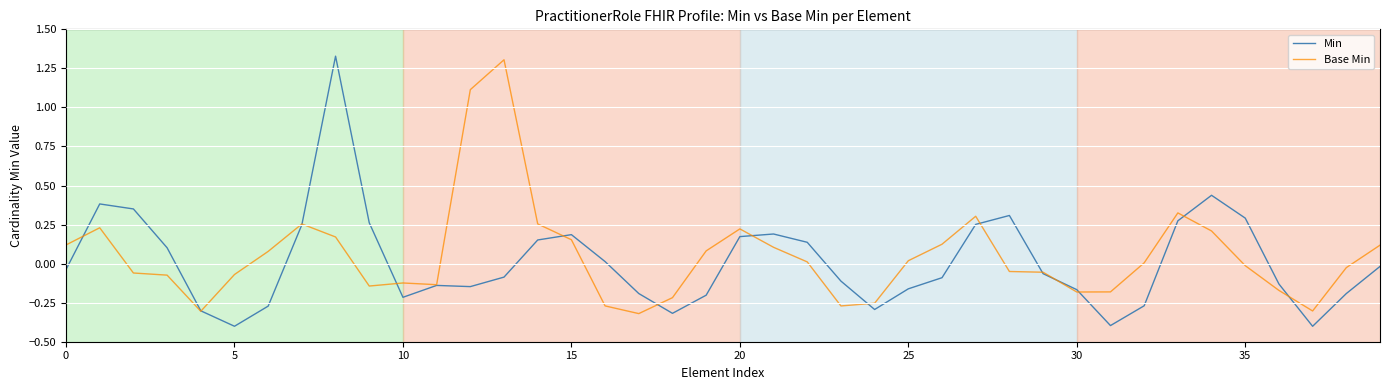

Which series has the largest range (max minus min)?

Min